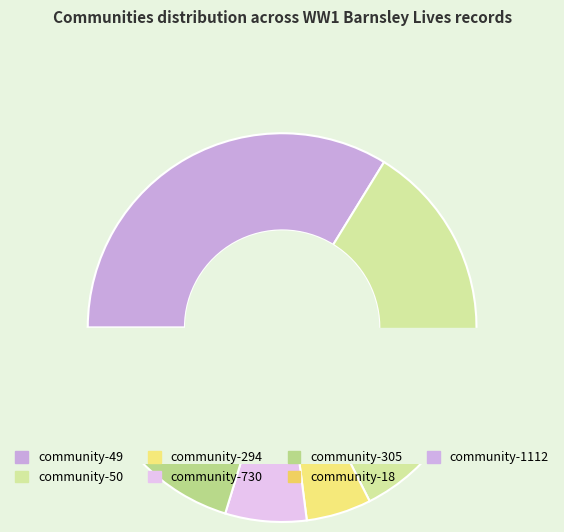

What is the smallest slice in the pie chart?

community-294